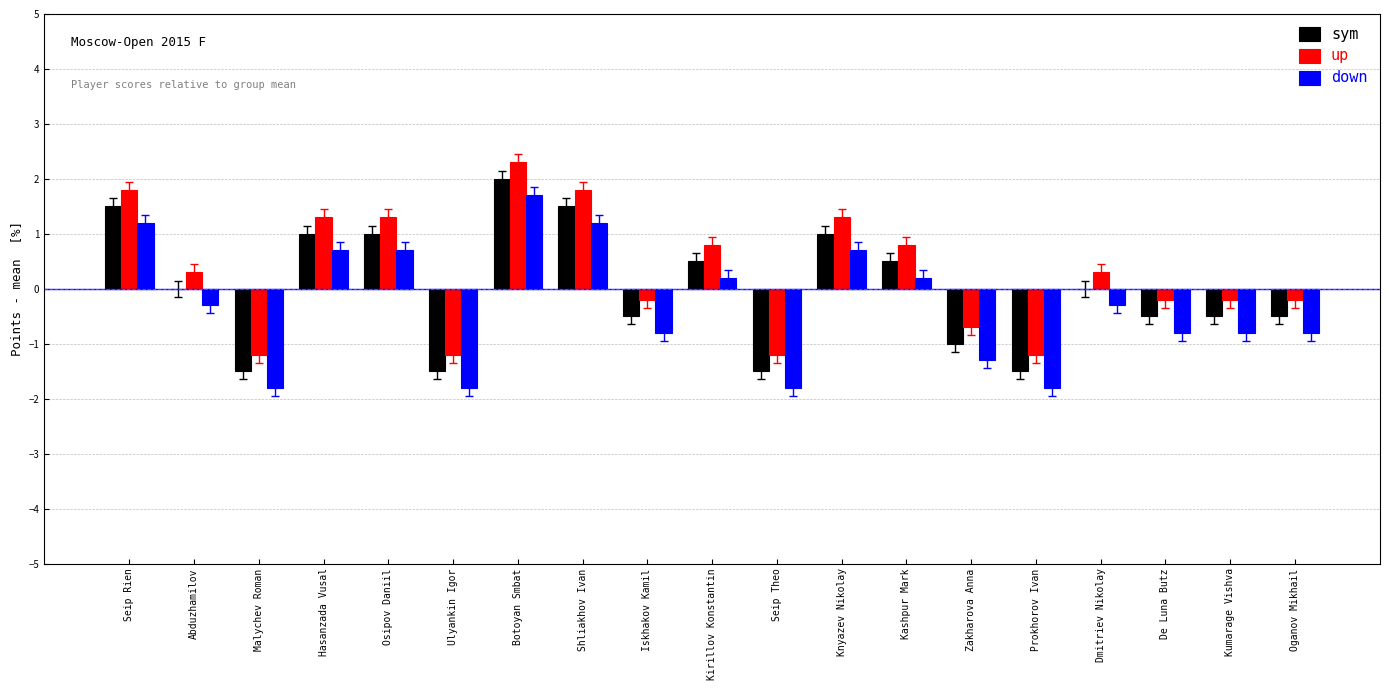

Reading left to right, extract all data points from this chart.

sym: Seip Rien=1.5	Abduzhamilov=0.0	Malychev Roman=-1.5	Hasanzada Vusal=1.0	Osipov Daniil=1.0	Ulyankin Igor=-1.5	Botoyan Smbat=2.0	Shliakhov Ivan=1.5	Iskhakov Kamil=-0.5	Kirillov Konstantin=0.5	Seip Theo=-1.5	Knyazev Nikolay=1.0	Kashpur Mark=0.5	Zakharova Anna=-1.0	Prokhorov Ivan=-1.5	Dmitriev Nikolay=0.0	De Luna Butz=-0.5	Kumarage Vishva=-0.5	Oganov Mikhail=-0.5
up: Seip Rien=1.8	Abduzhamilov=0.3	Malychev Roman=-1.2	Hasanzada Vusal=1.3	Osipov Daniil=1.3	Ulyankin Igor=-1.2	Botoyan Smbat=2.3	Shliakhov Ivan=1.8	Iskhakov Kamil=-0.2	Kirillov Konstantin=0.8	Seip Theo=-1.2	Knyazev Nikolay=1.3	Kashpur Mark=0.8	Zakharova Anna=-0.7	Prokhorov Ivan=-1.2	Dmitriev Nikolay=0.3	De Luna Butz=-0.2	Kumarage Vishva=-0.2	Oganov Mikhail=-0.2
down: Seip Rien=1.2	Abduzhamilov=-0.3	Malychev Roman=-1.8	Hasanzada Vusal=0.7	Osipov Daniil=0.7	Ulyankin Igor=-1.8	Botoyan Smbat=1.7	Shliakhov Ivan=1.2	Iskhakov Kamil=-0.8	Kirillov Konstantin=0.2	Seip Theo=-1.8	Knyazev Nikolay=0.7	Kashpur Mark=0.2	Zakharova Anna=-1.3	Prokhorov Ivan=-1.8	Dmitriev Nikolay=-0.3	De Luna Butz=-0.8	Kumarage Vishva=-0.8	Oganov Mikhail=-0.8